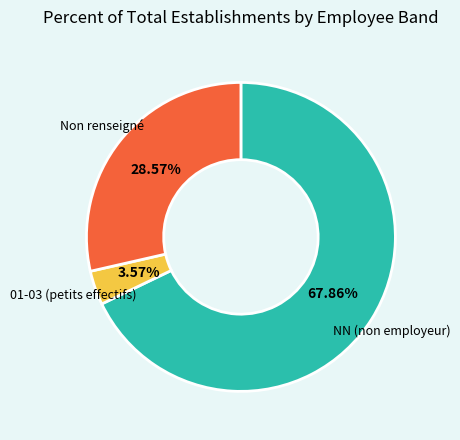

To the nearest percent, what is the difference between the largest and smallest slice percentages?

64%